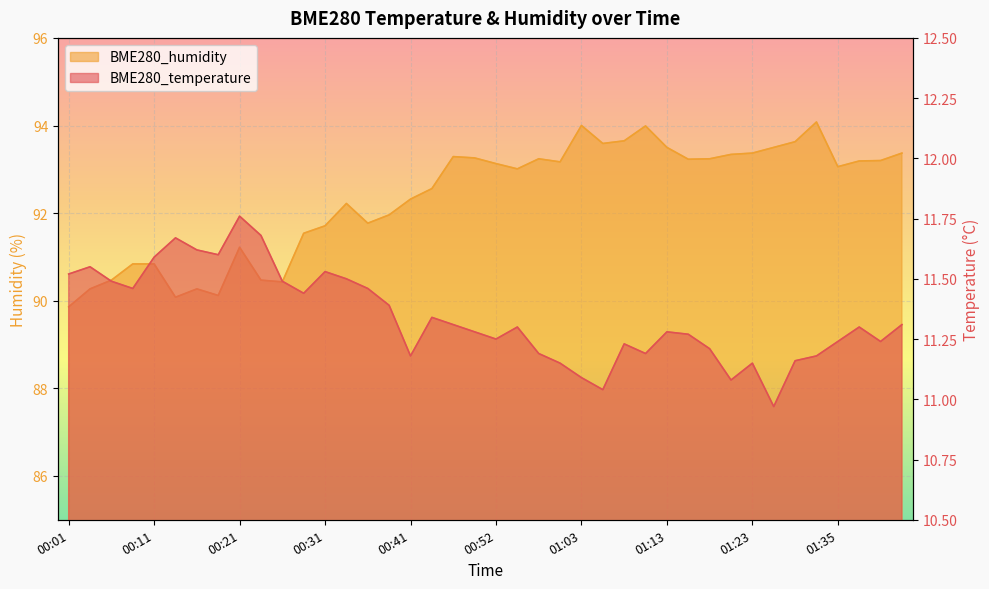

Reading right to left, list all the values displayed in this chart.

BME280_temperature: 01:44=11.3	01:41=11.2	01:39=11.3	01:35=11.2	01:32=11.2	01:29=11.2	01:26=11.0	01:23=11.2	01:20=11.1	01:18=11.2	01:15=11.3	01:13=11.3	01:10=11.2	01:08=11.2	01:05=11.0	01:03=11.1	01:00=11.2	00:58=11.2	00:55=11.3	00:52=11.2	00:50=11.3	00:47=11.3	00:44=11.3	00:41=11.2	00:39=11.4	00:36=11.5	00:34=11.5	00:31=11.5	00:29=11.4	00:26=11.5	00:24=11.7	00:21=11.8	00:19=11.6	00:16=11.6	00:14=11.7	00:11=11.6	00:09=11.5	00:07=11.5	00:04=11.6	00:01=11.5
BME280_humidity: 01:44=93.4	01:41=93.2	01:39=93.2	01:35=93.1	01:32=94.1	01:29=93.6	01:26=93.5	01:23=93.4	01:20=93.3	01:18=93.2	01:15=93.2	01:13=93.5	01:10=94.0	01:08=93.7	01:05=93.6	01:03=94.0	01:00=93.2	00:58=93.2	00:55=93.0	00:52=93.1	00:50=93.3	00:47=93.3	00:44=92.6	00:41=92.3	00:39=92.0	00:36=91.8	00:34=92.2	00:31=91.7	00:29=91.5	00:26=90.4	00:24=90.5	00:21=91.2	00:19=90.1	00:16=90.3	00:14=90.1	00:11=90.8	00:09=90.8	00:07=90.5	00:04=90.3	00:01=89.9